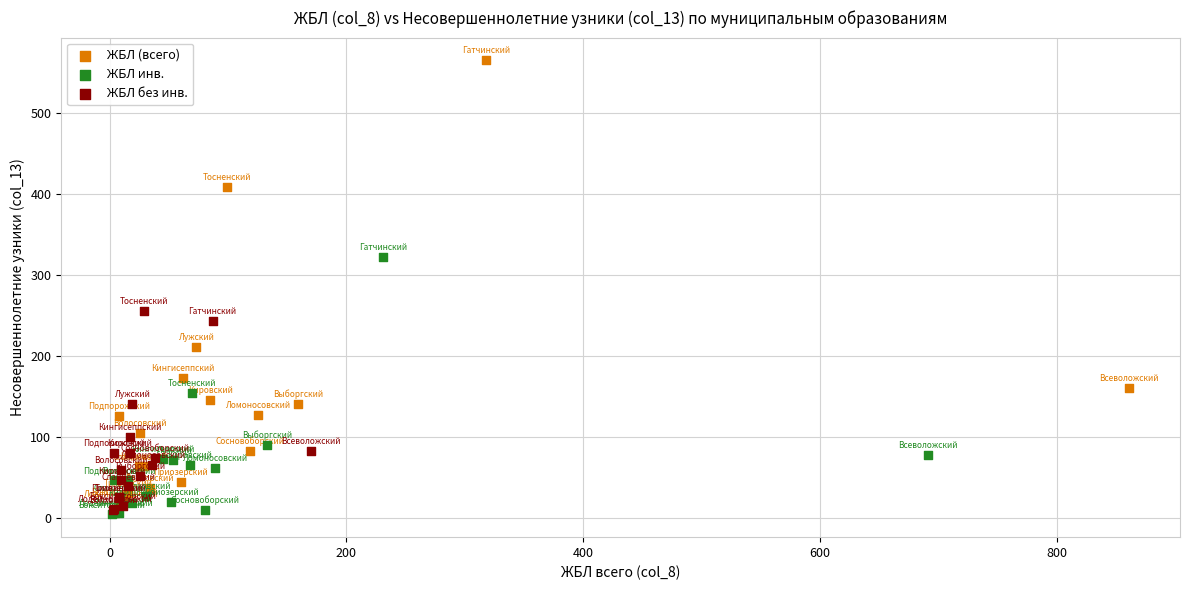

Which series has the widest spread of Y values?

ЖБЛ (всего)